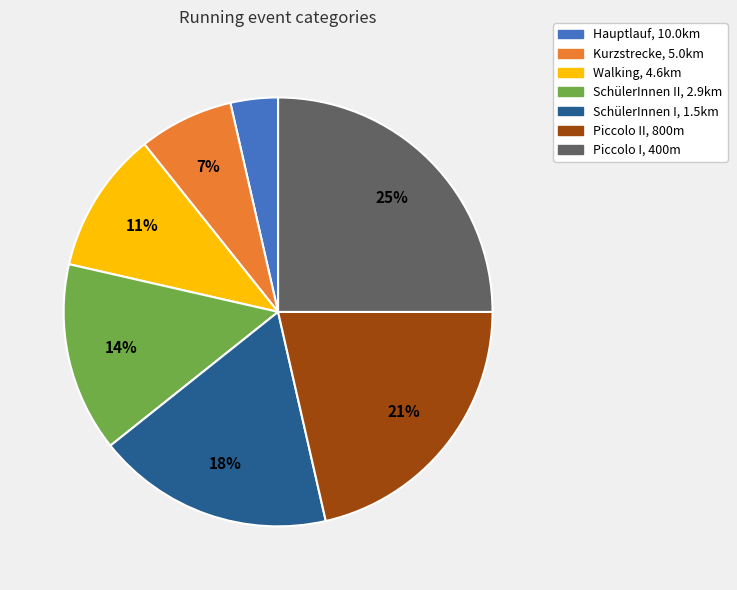

What percentage is the Piccolo II, 800m slice, to the nearest percent?

21%